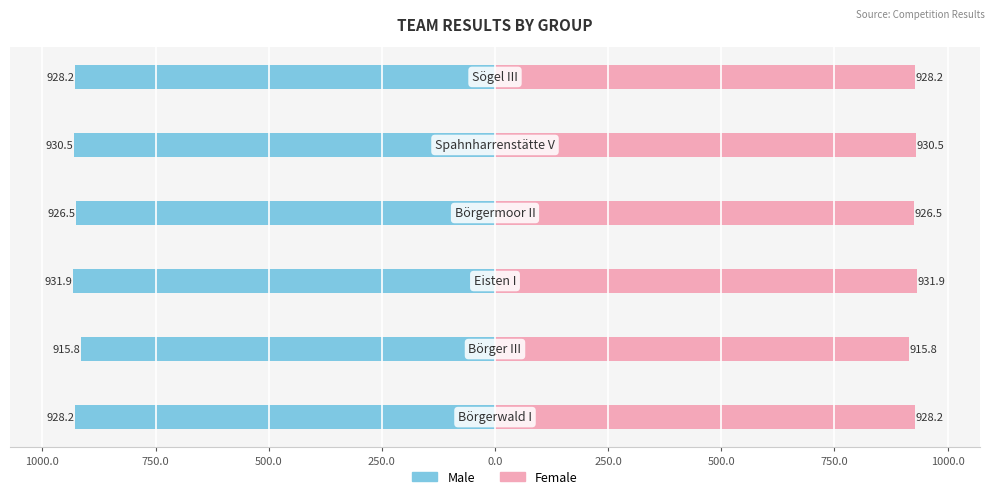

How many bars are there in each group?

2